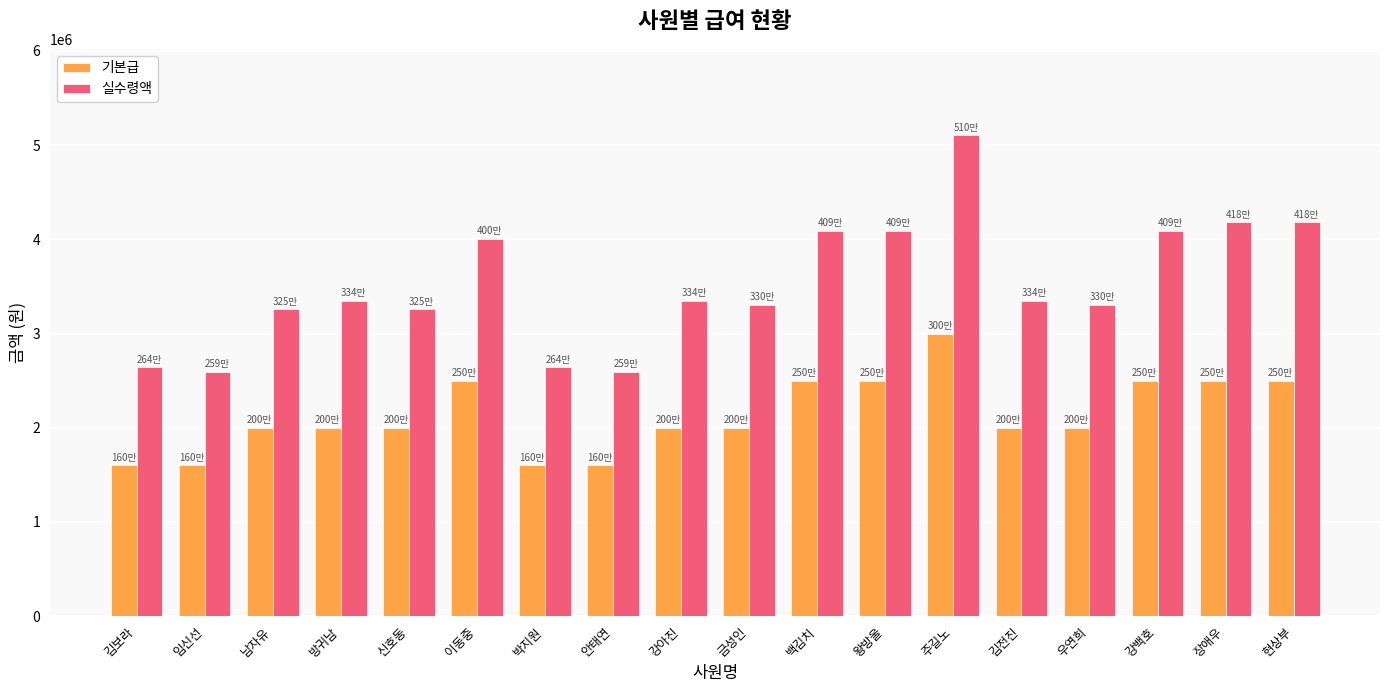

What is the difference between the highest and lowest values at 주길노?

2104000